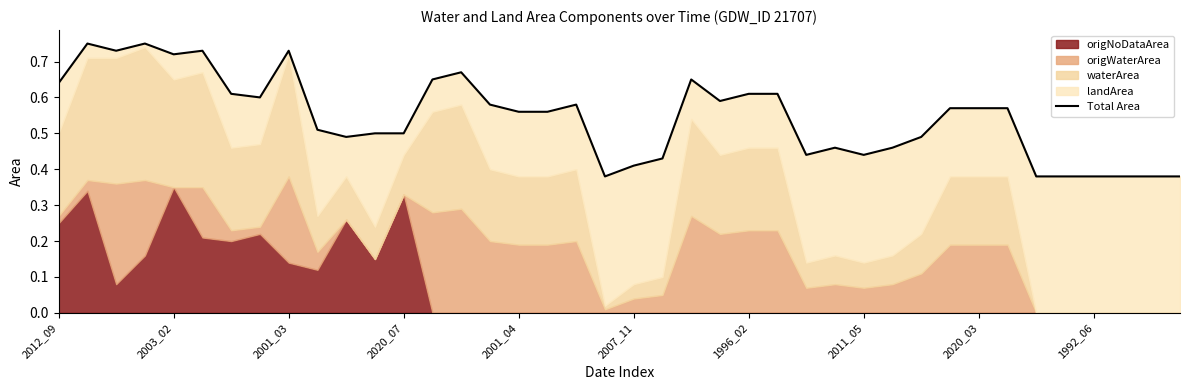

Which label corresponds to the largest value in the chart?

2003_02